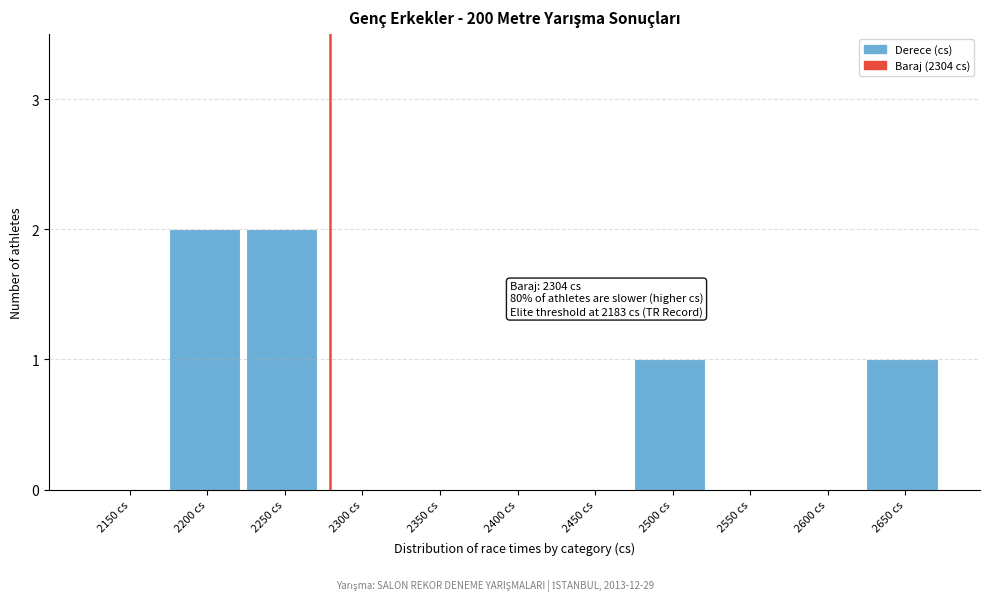

Reading right to left, extract all data points from this chart.

2650 cs=1	2600 cs=0	2550 cs=0	2500 cs=1	2450 cs=0	2400 cs=0	2350 cs=0	2300 cs=0	2250 cs=2	2200 cs=2	2150 cs=0